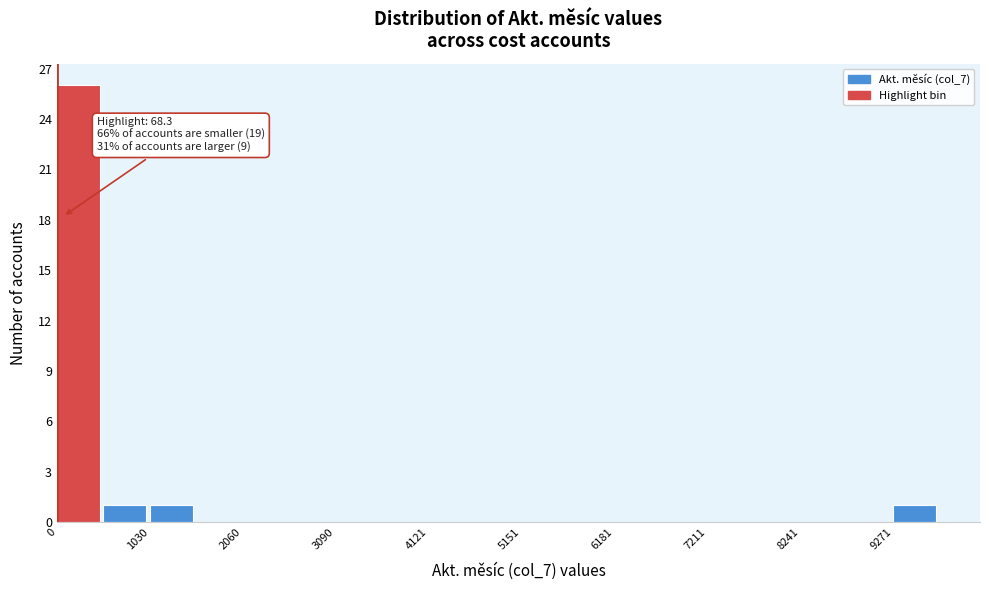

Around what value on the x-axis is the tallest bar? Give the approximate position of its centre, as read against the axis.

200